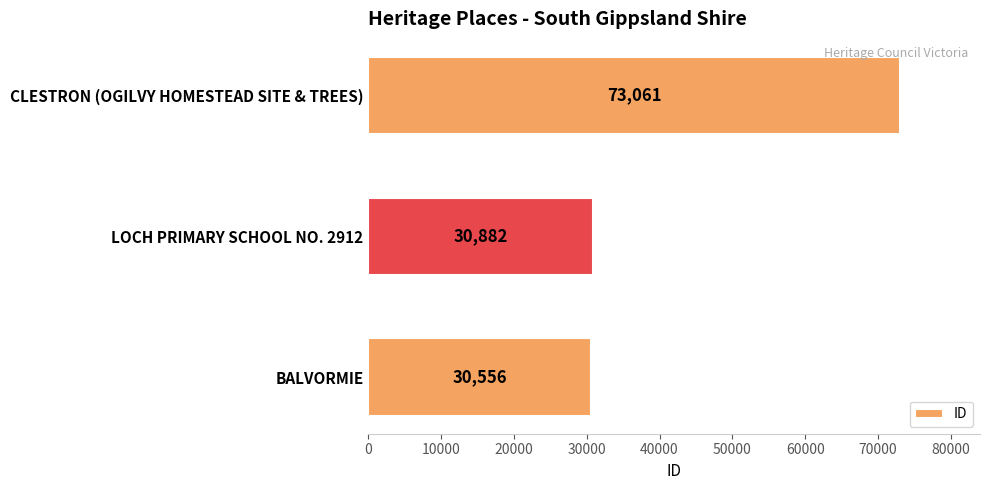

What is the sum of all values?

134499